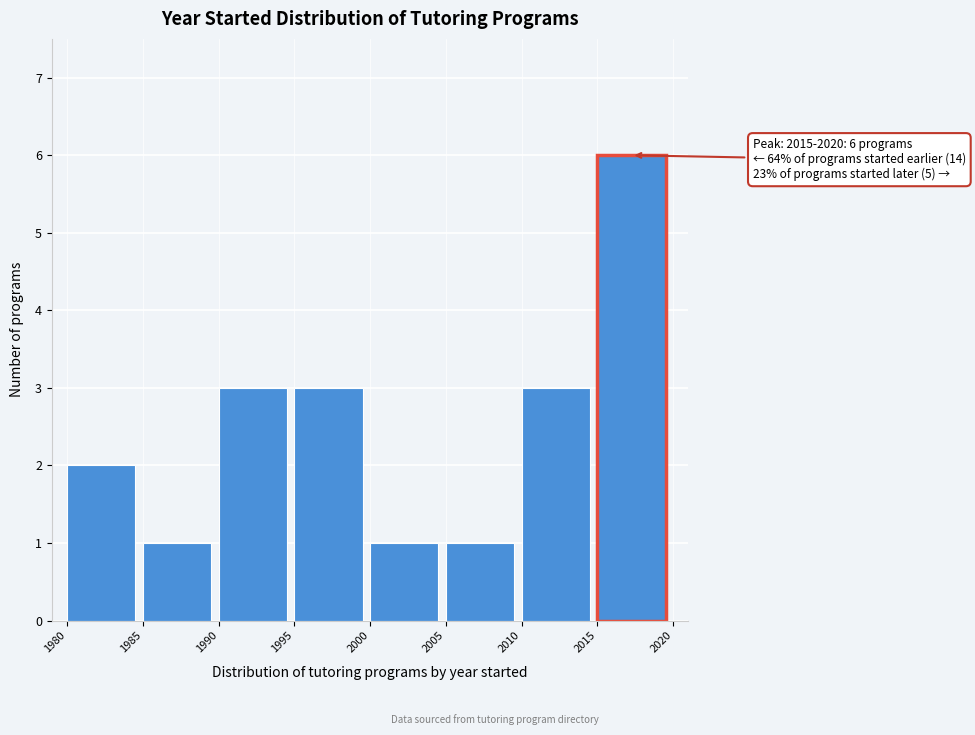

Over which range of the x-axis is the bar tallest?

2015 to 2020